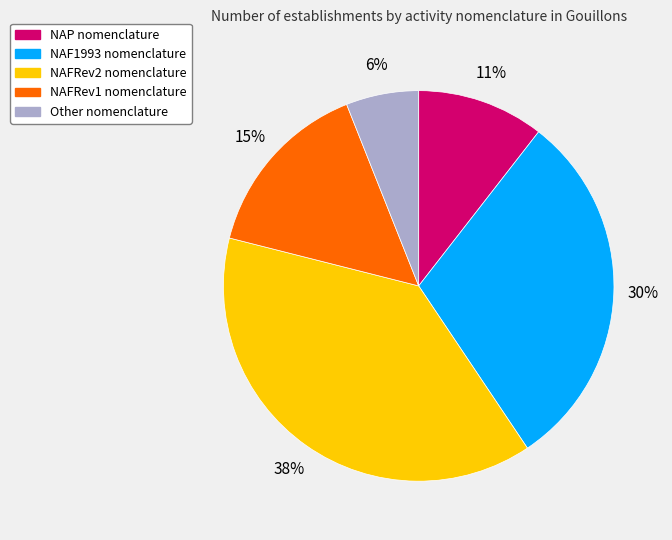

Which category has the smallest portion of the pie?

Other